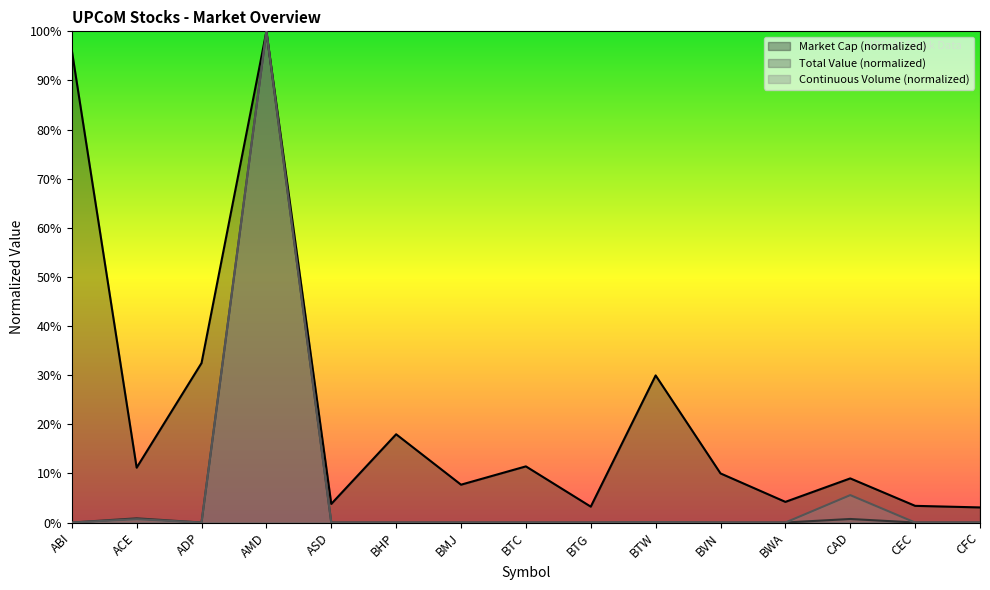

Does the chart display data point markers on the line(s)?

No